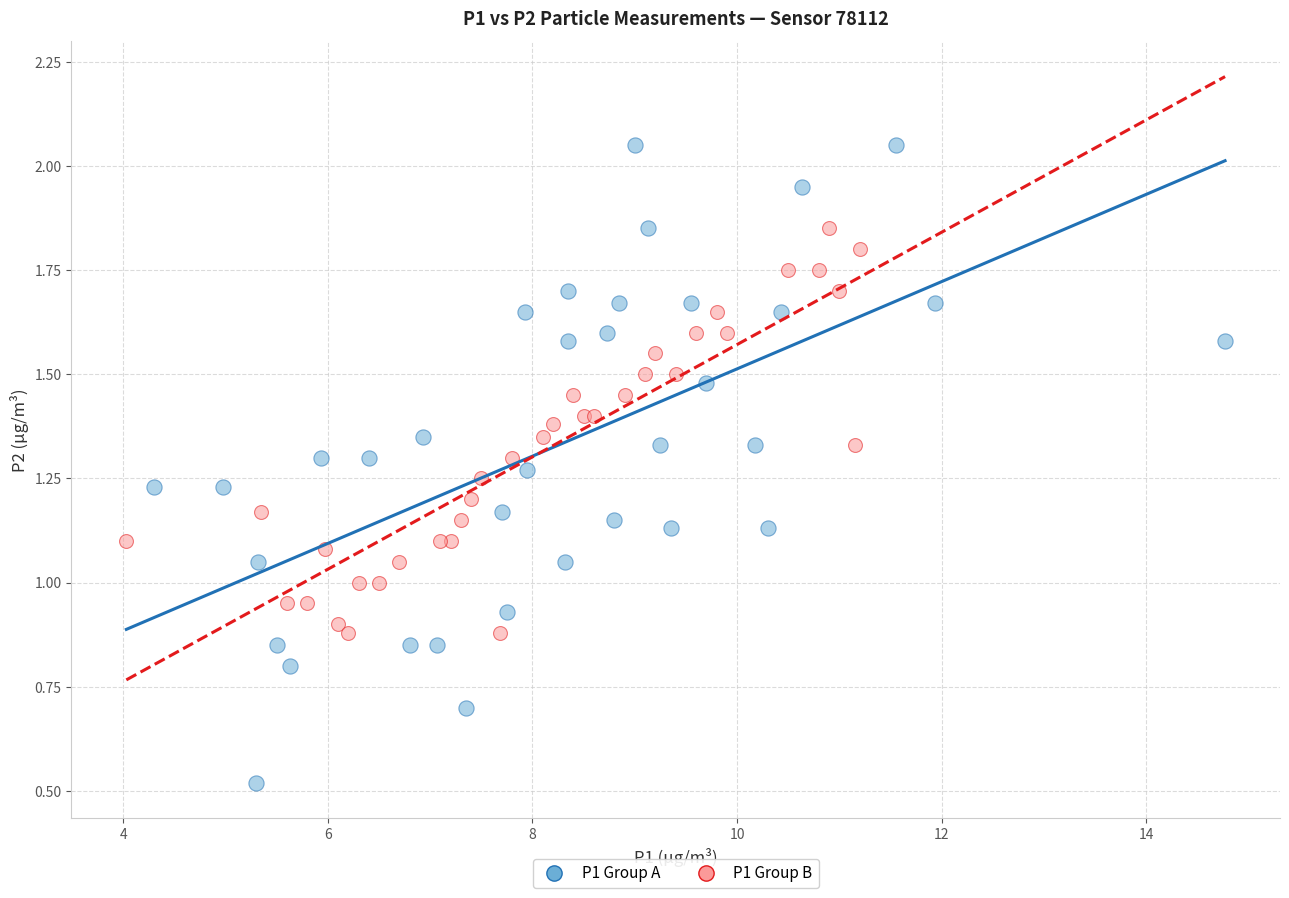

Which series reaches the minimum Y coordinate?

P1 Group A